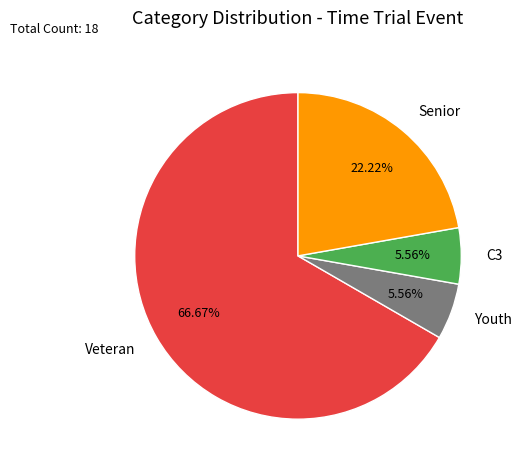

Count the number of slices in the pie.

4